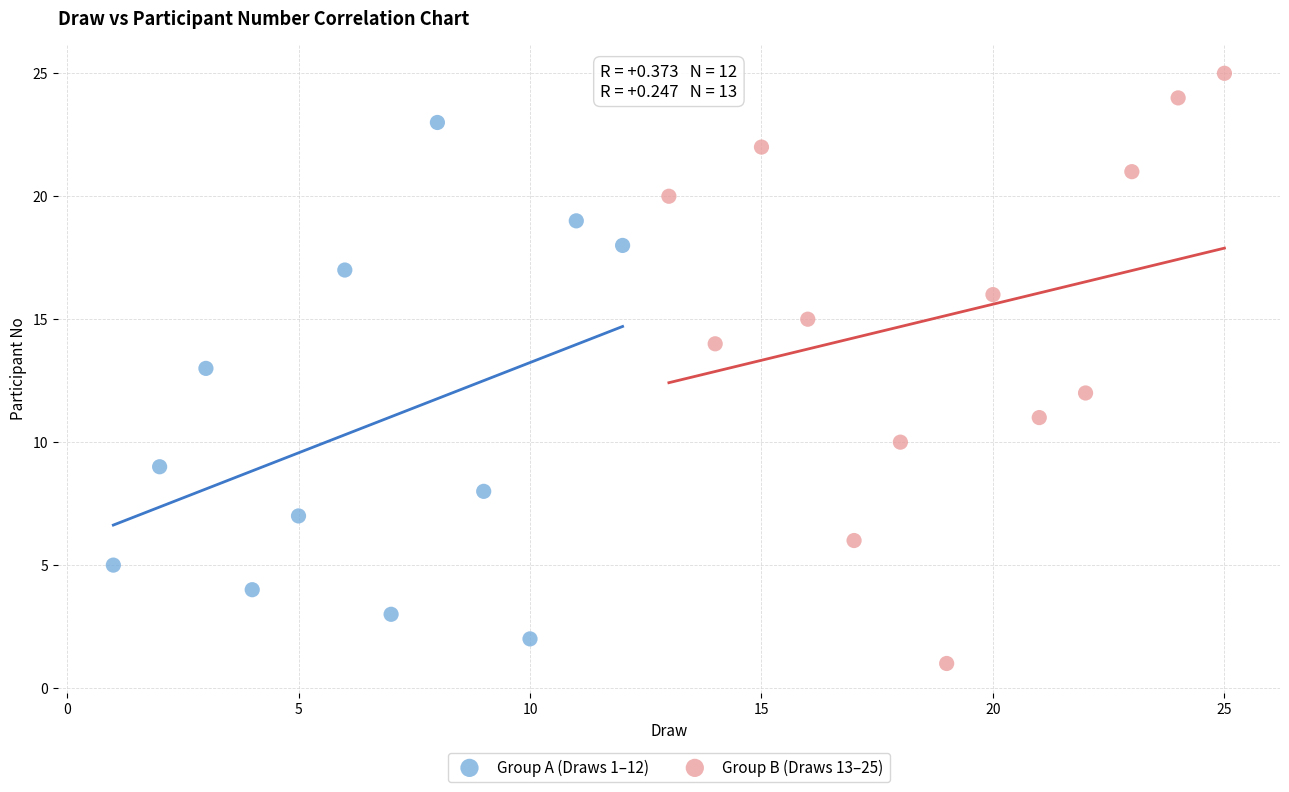

Which series reaches the maximum Y coordinate?

Group B (Draws 13–25)